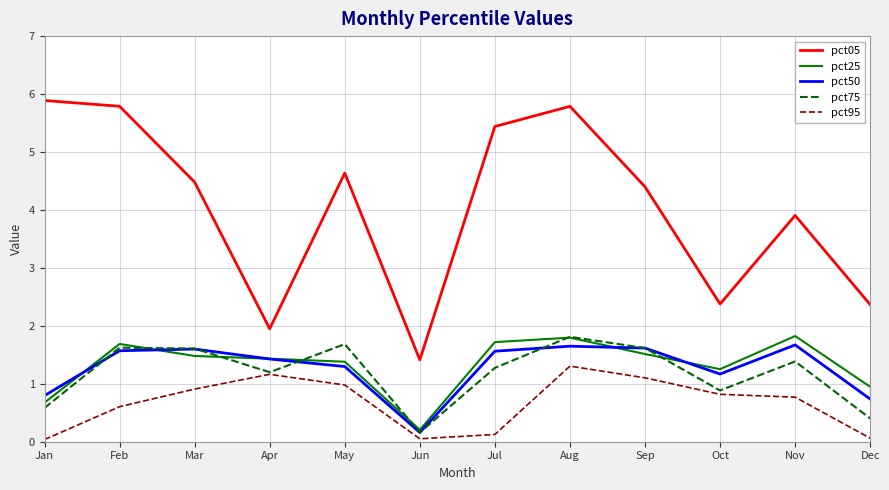

Read the pct95 value at May.

1.0